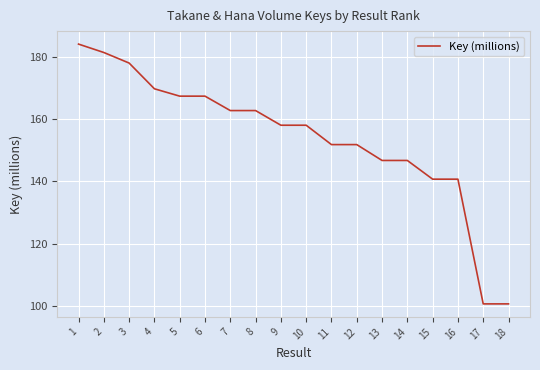

What is the difference between the maximum and minimum values?

83.3